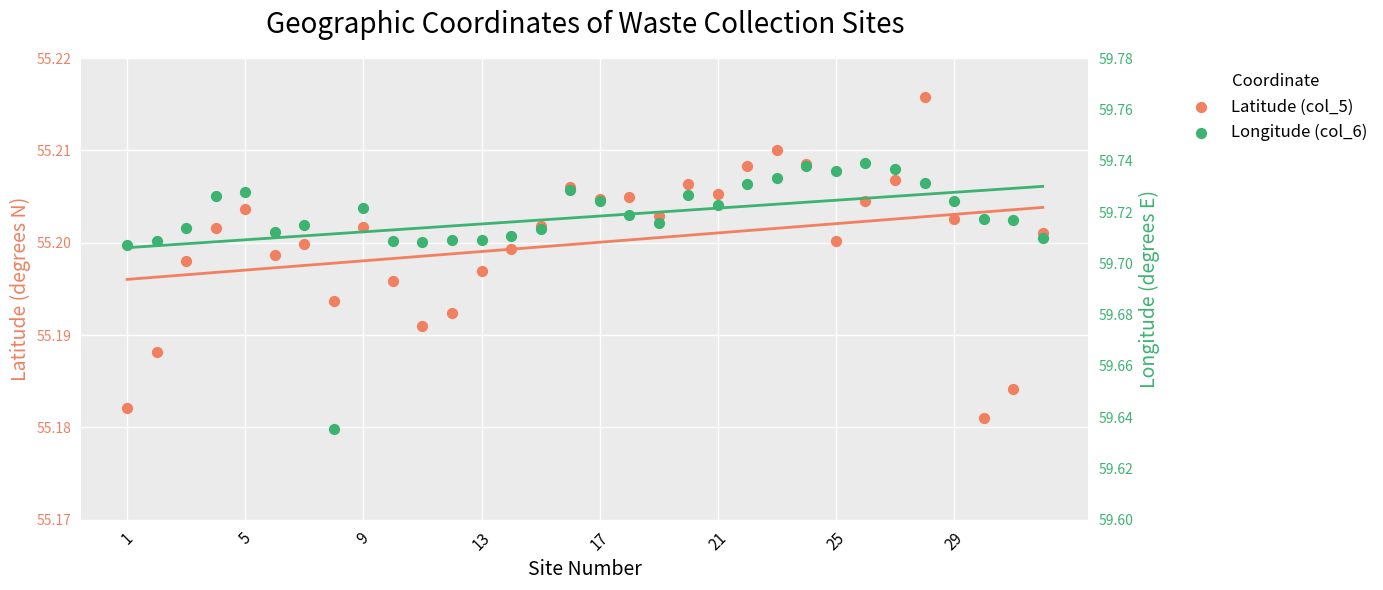

At how many categories does at least one series exceed 56?

32